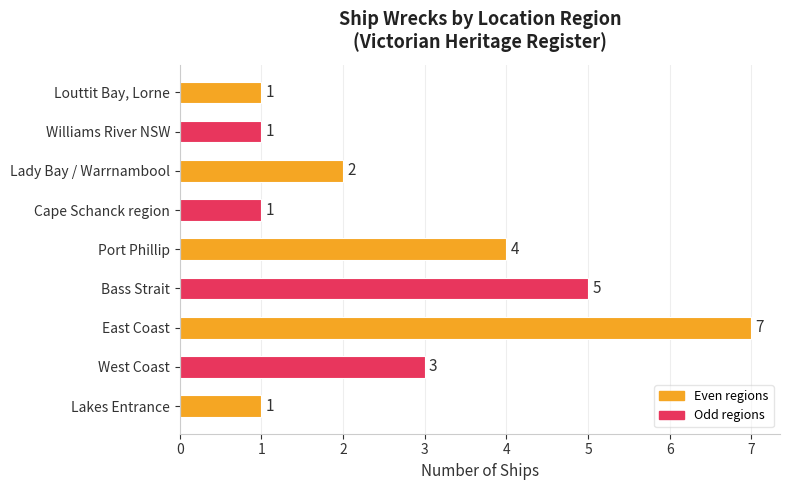

The value at Bass Strait is 5. True or false?

True